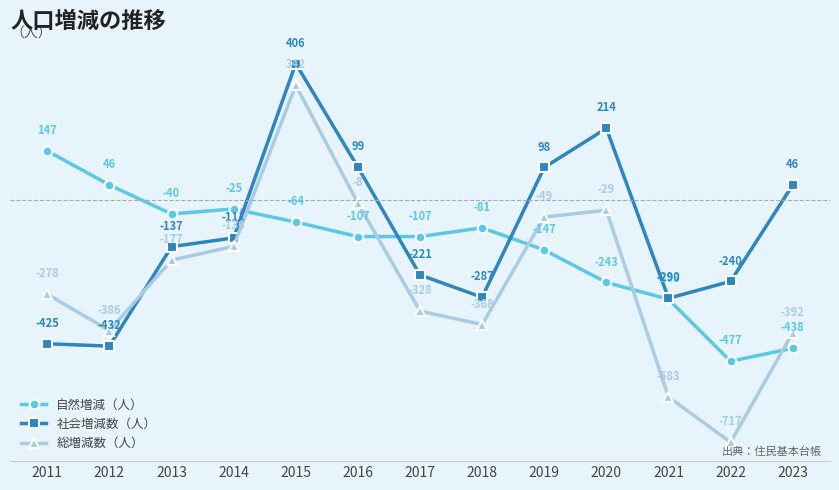

How many interior local peaks does the 総増減数（人） series have?

2